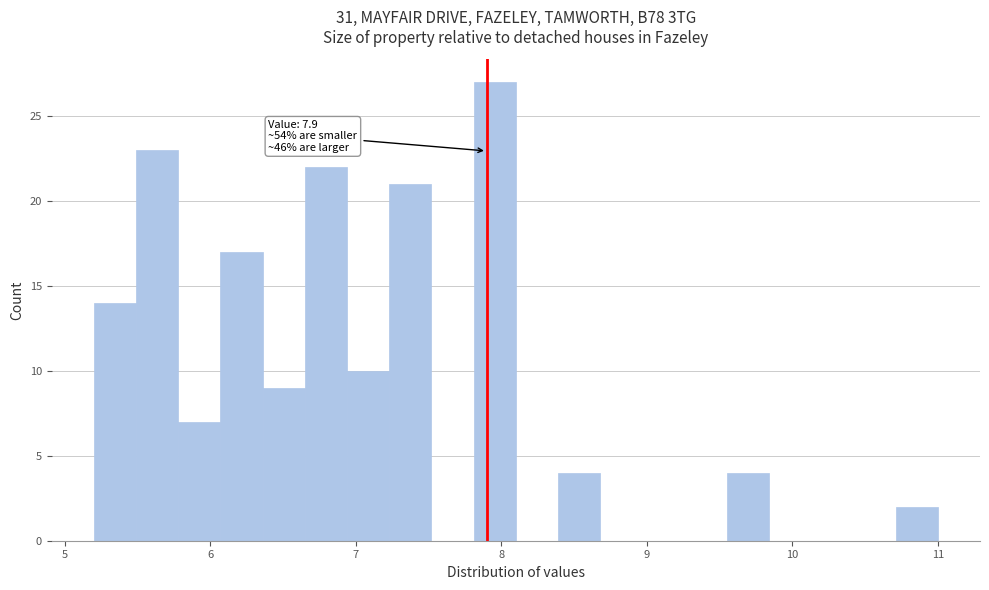

Around what value on the x-axis is the tallest bar? Give the approximate position of its centre, as read against the axis.

8.0